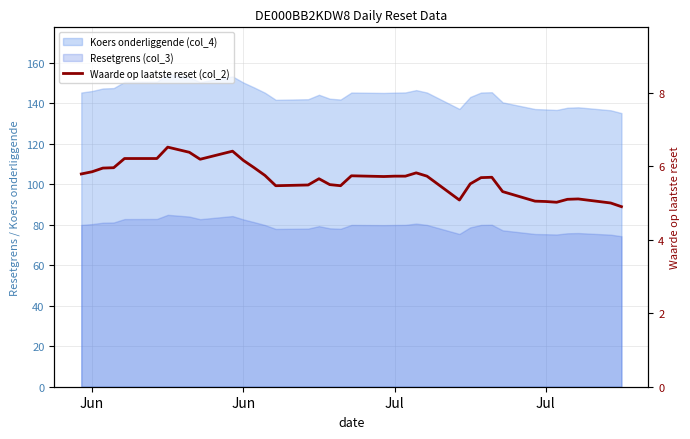

Reading left to right, list all the values displayed in this chart.

5.8	5.8	6.0	6.0	6.2	6.2	6.5	6.5	6.4	6.2	6.4	6.2	6.0	5.8	5.5	5.5	5.7	5.5	5.5	5.7	5.7	5.7	5.7	5.8	5.7	5.1	5.5	5.7	5.7	5.3	5.0	5.0	5.0	5.1	5.1	5.0	4.9